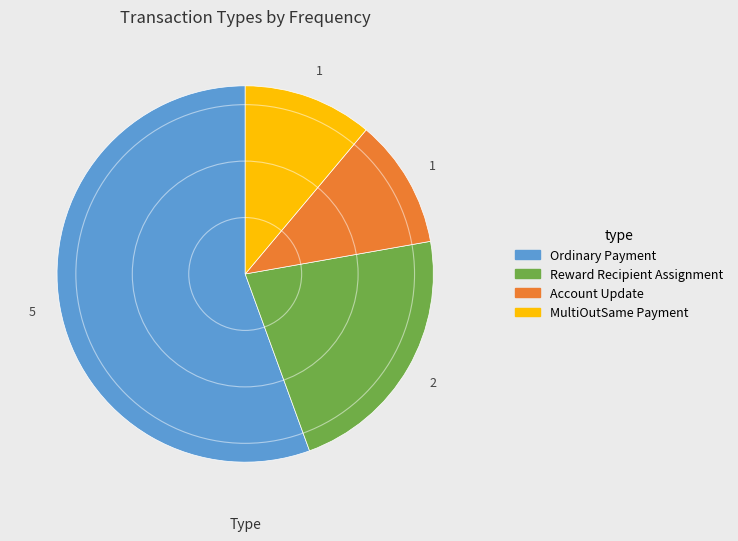

Combined, do MultiOutSame Payment and Ordinary Payment account for over 50%?

Yes